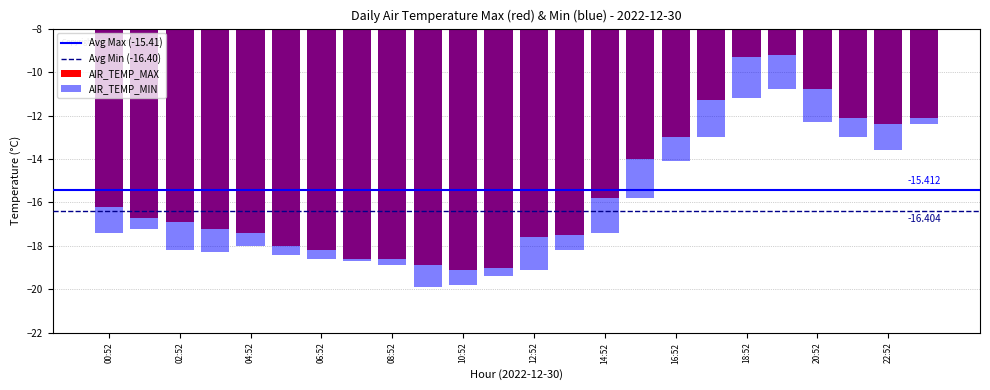

Read the AIR_TEMP_MAX value at 10:52.

-19.1